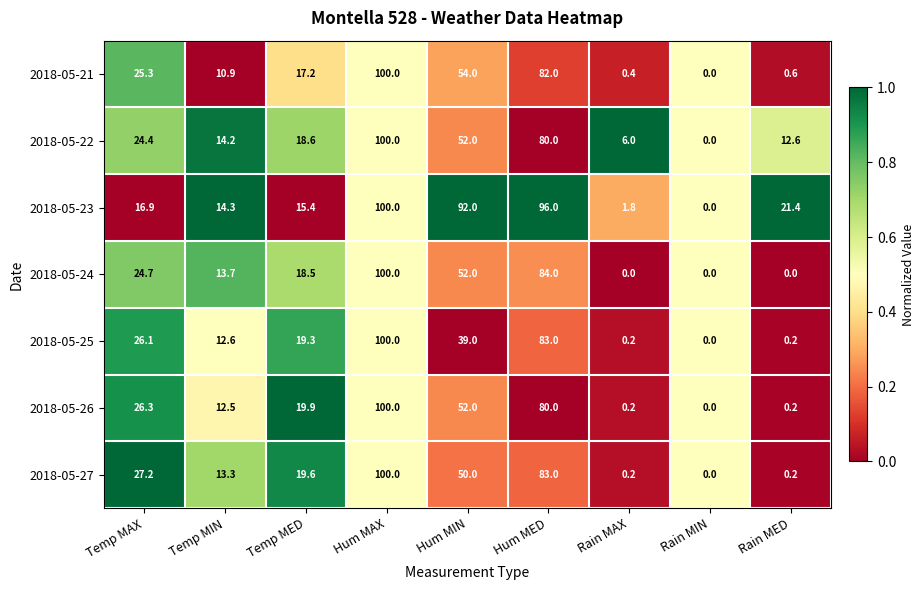

At which category is the sum across all series the highest?

Hum MAX